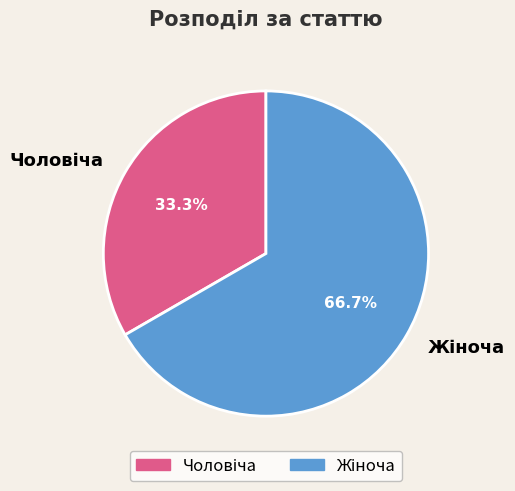

Does any single category account for the majority?

Yes